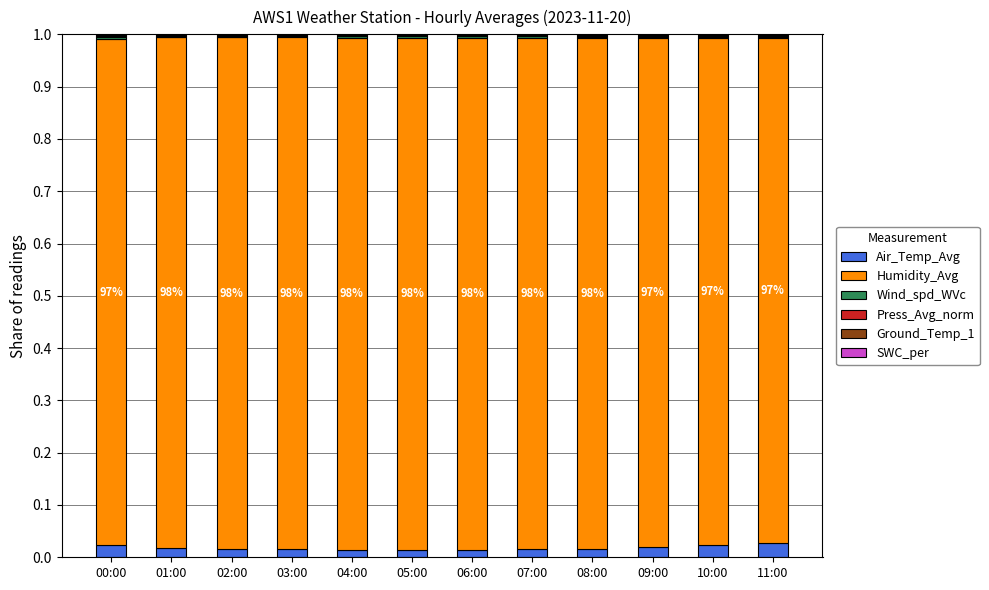

The Air_Temp_Avg series shows 0.0 at 04:00. True or false?

True